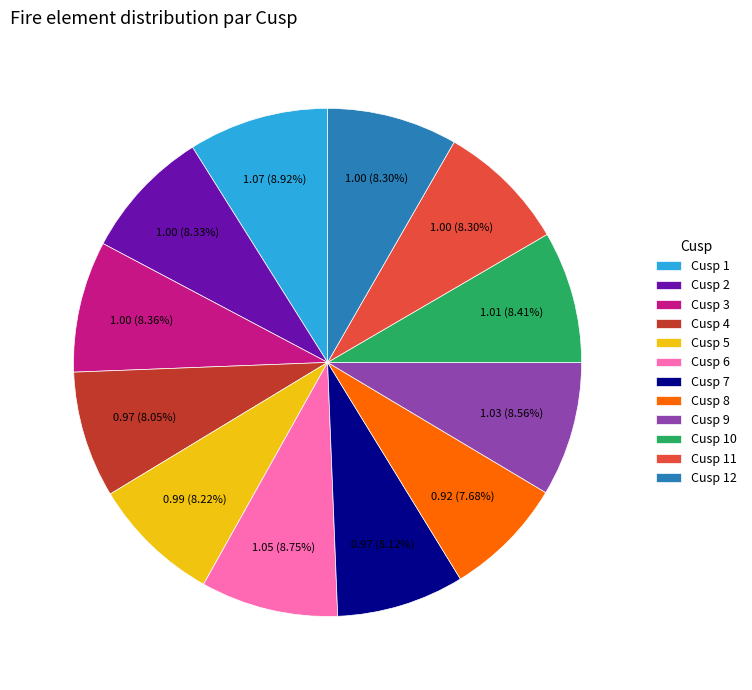

Does Cusp 5 represent more than half of the total?

No